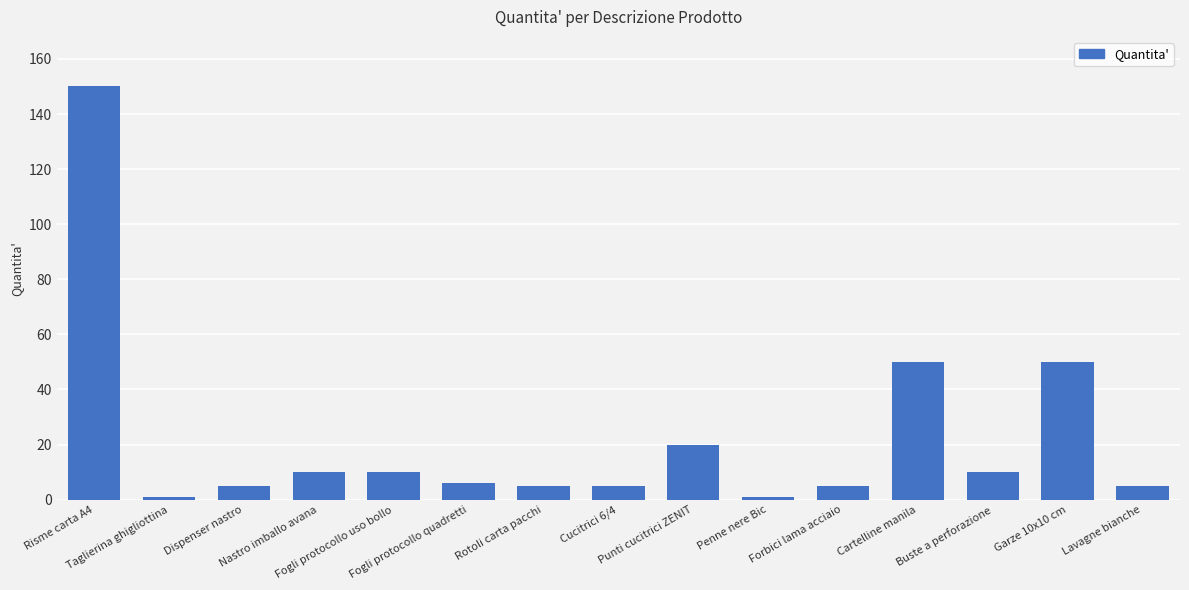

Which has a higher value, Cartelline manila or Buste a perforazione?

Cartelline manila